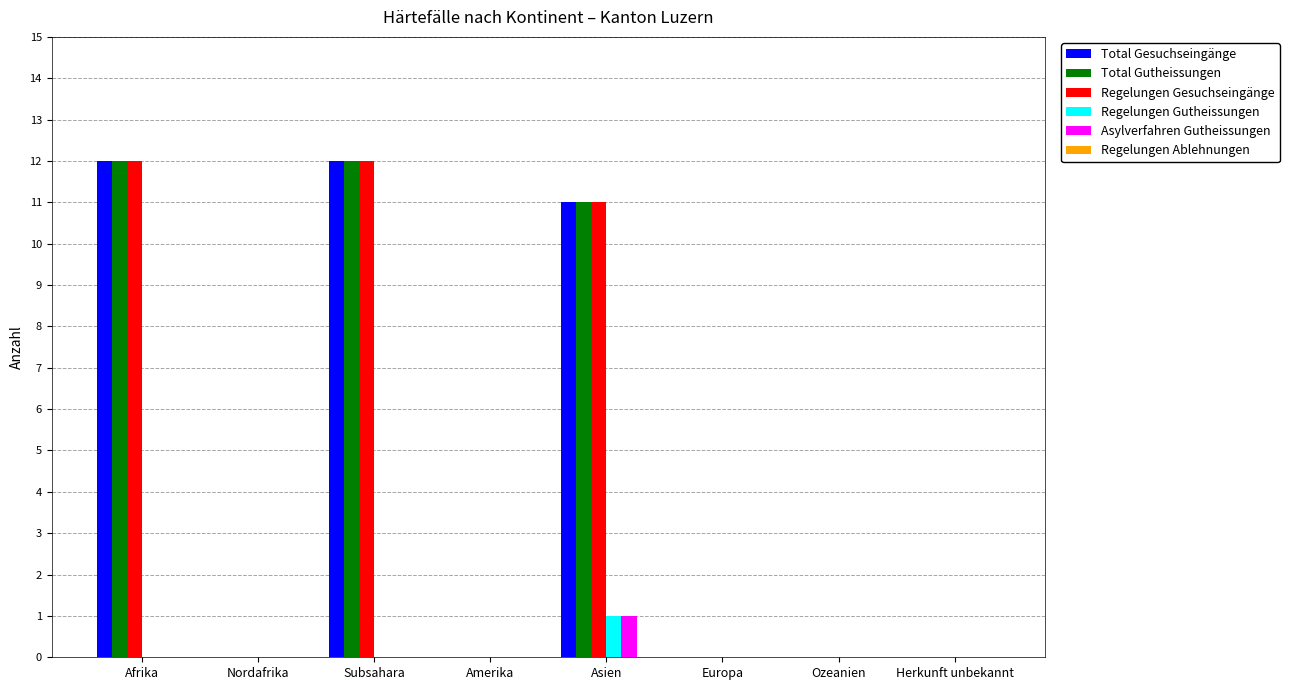

How many groups of bars are there?

8